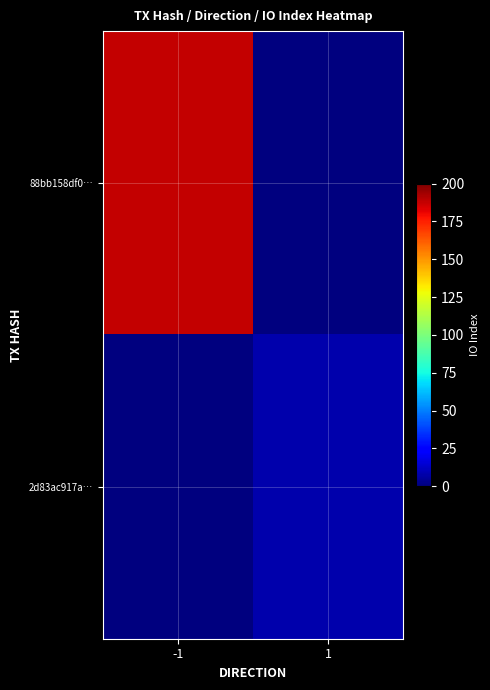

Which has a higher value, -1 or 1?

-1